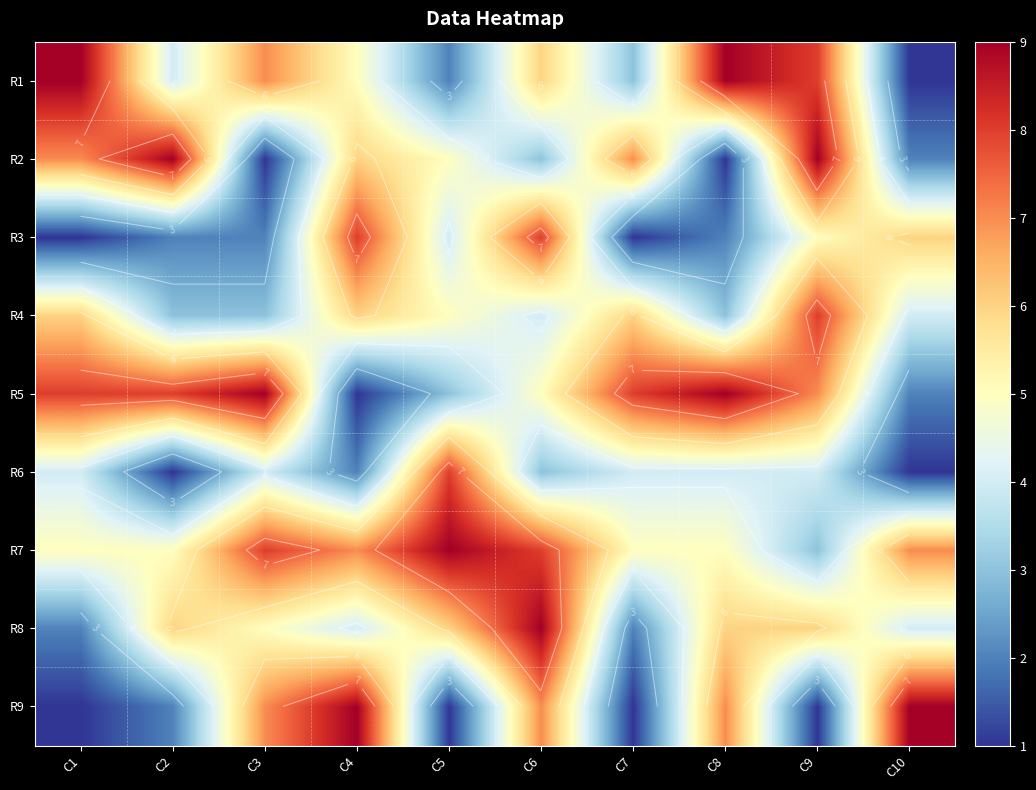

What is the greatest value displayed?

9